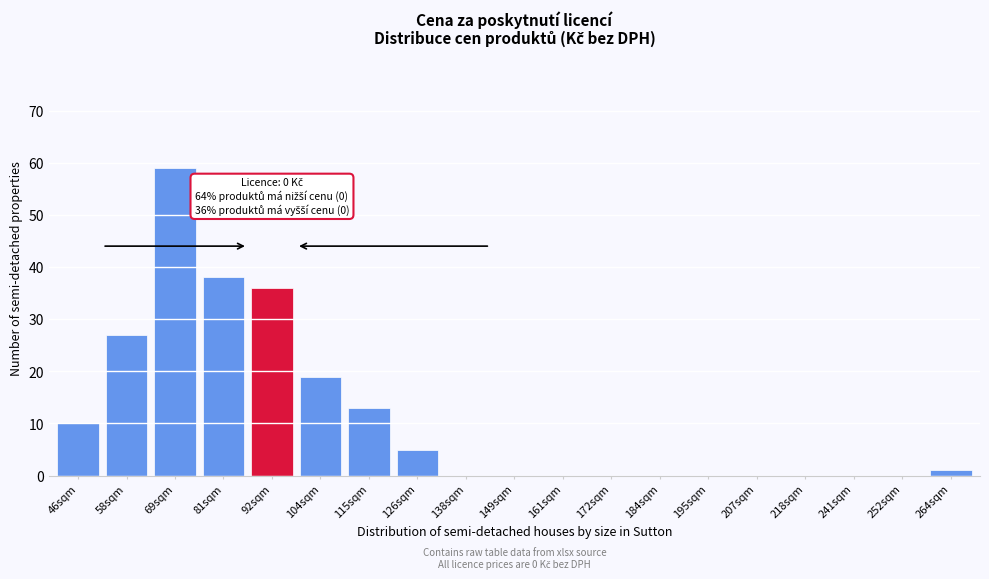

Reading left to right, transcribe all the data shown in this chart.

46sqm=10	58sqm=27	69sqm=59	81sqm=38	92sqm=36	104sqm=19	115sqm=13	126sqm=5	138sqm=0	149sqm=0	161sqm=0	172sqm=0	184sqm=0	195sqm=0	207sqm=0	218sqm=0	241sqm=0	252sqm=0	264sqm=1